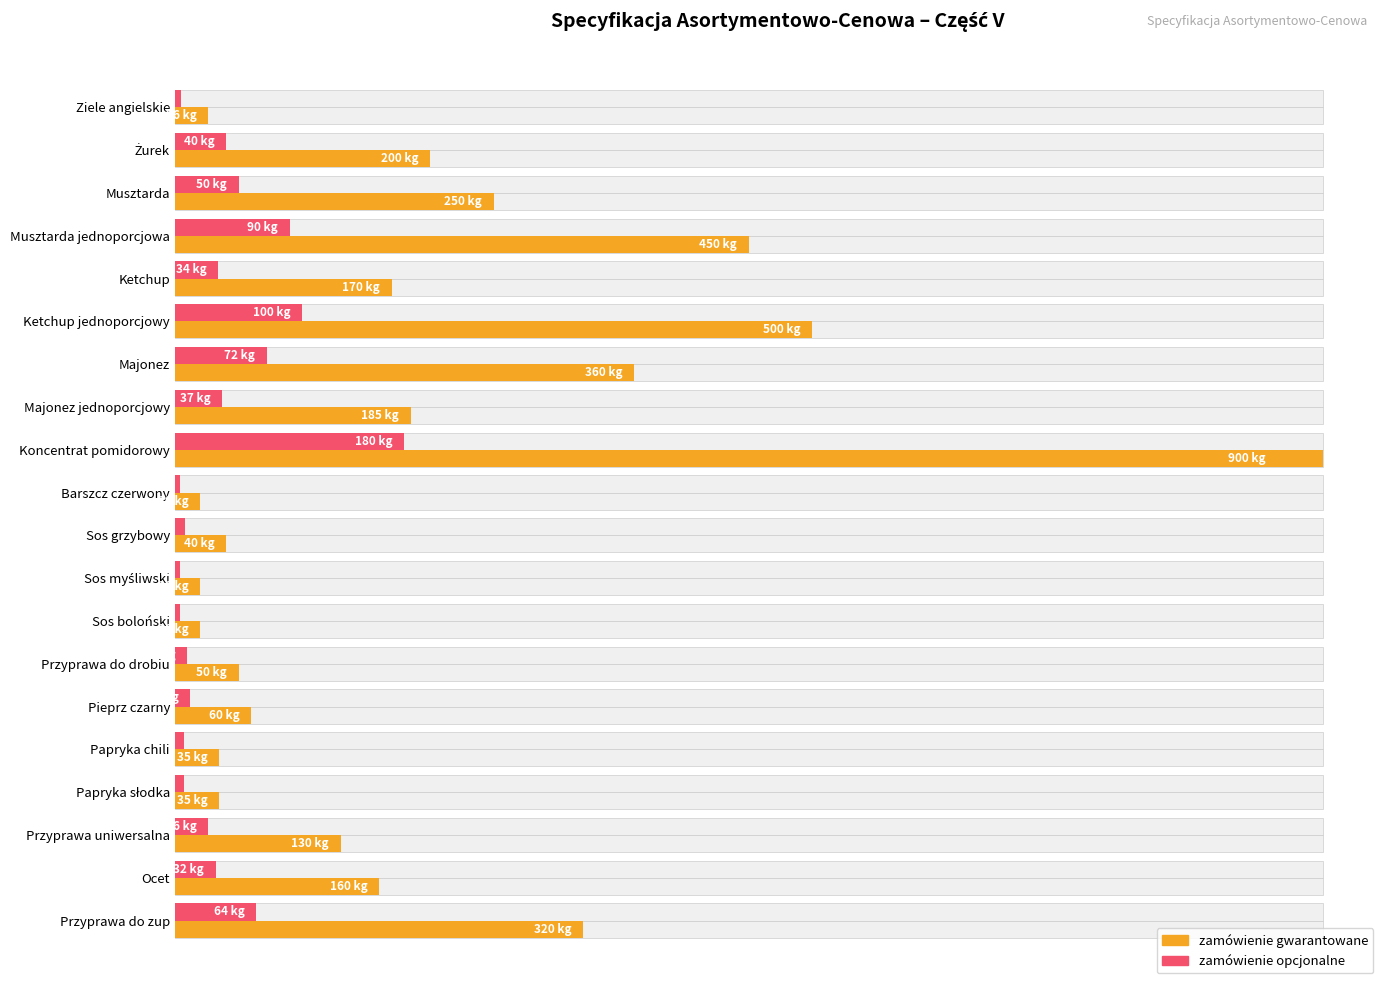

What position from the right is Sos myśliwski?

9